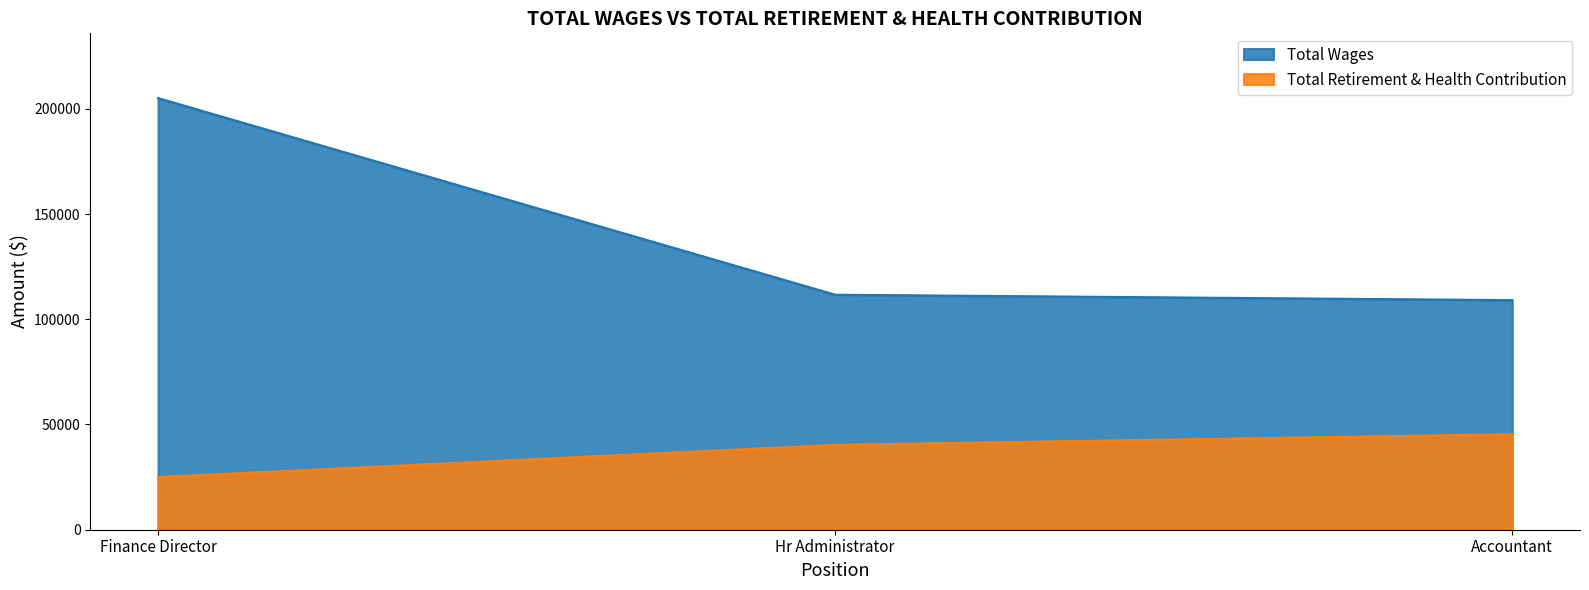

What is the highest value of the Total Wages series?

205081